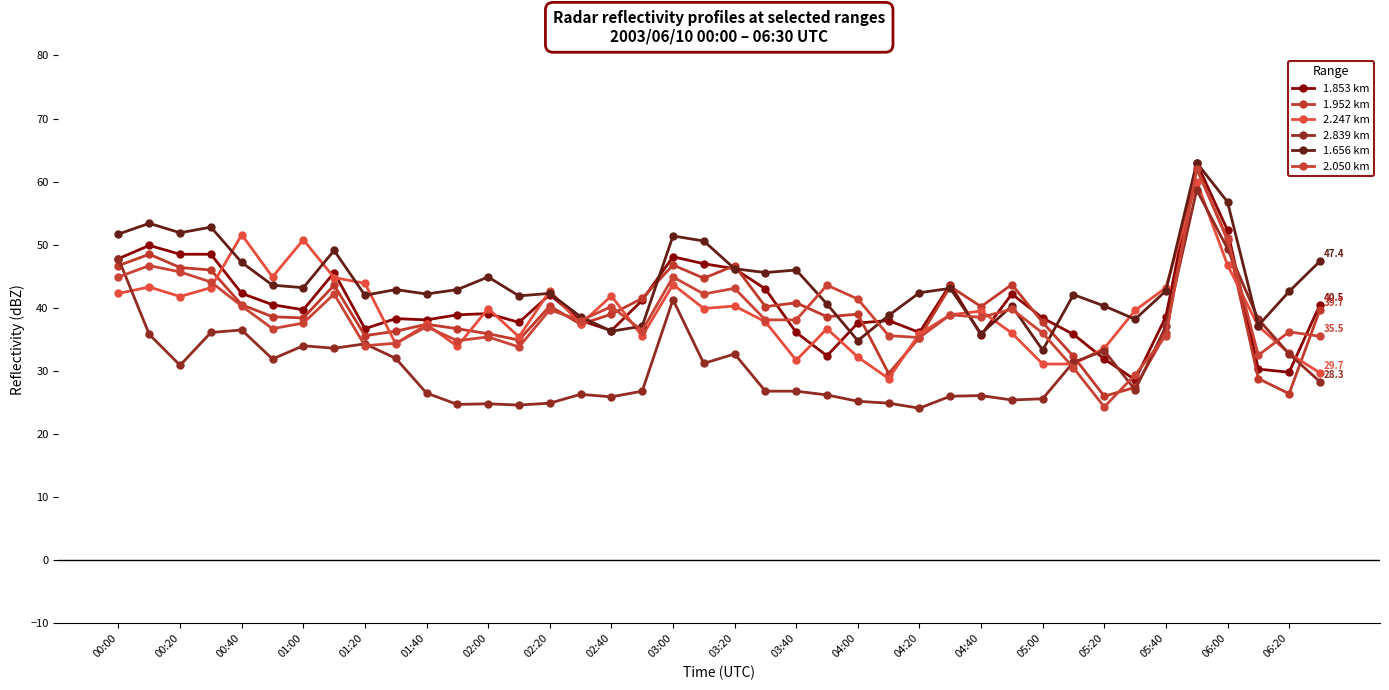

Where is the first local minimum for 1.656 km?

00:20